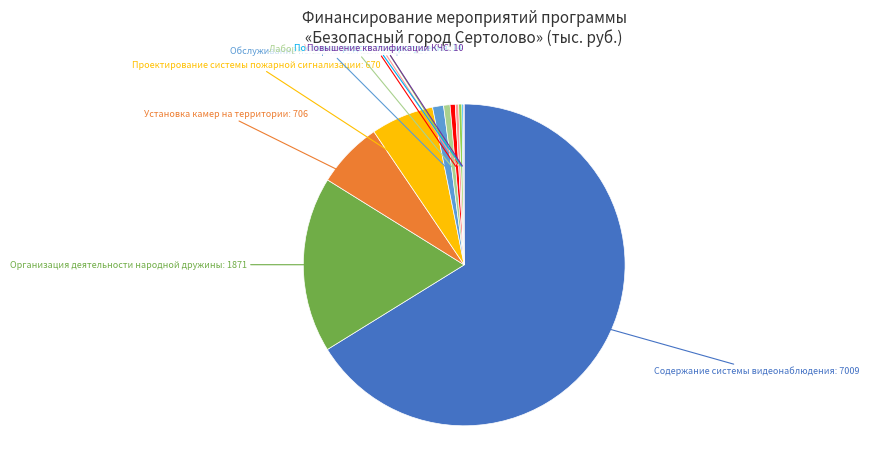

Is there any slice that represents more than half of the pie?

Yes